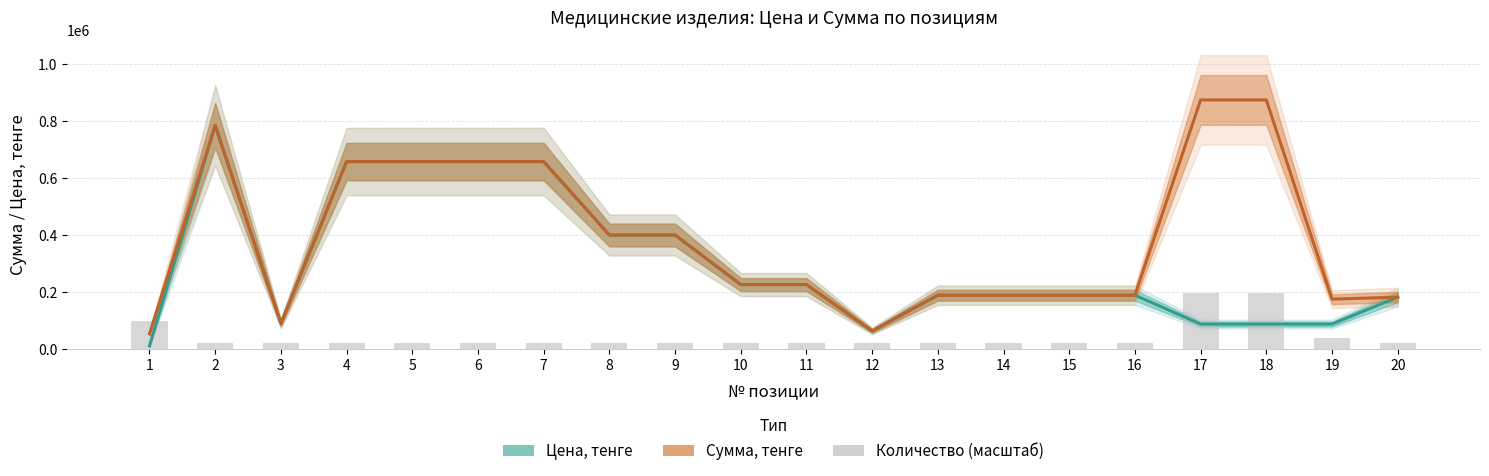

What is the value of the Количество (масштаб) bar at the 15th from the left?

19634.1